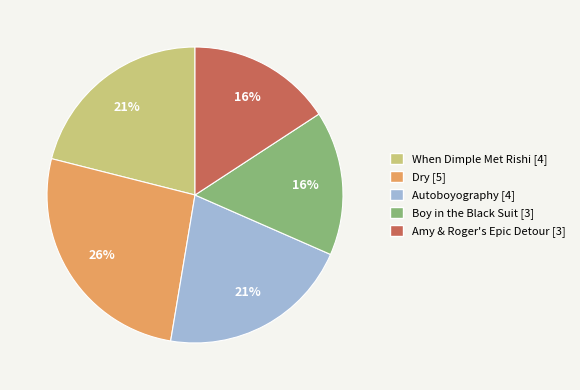

To the nearest percent, what portion does When Dimple Met Rishi represent?

21%